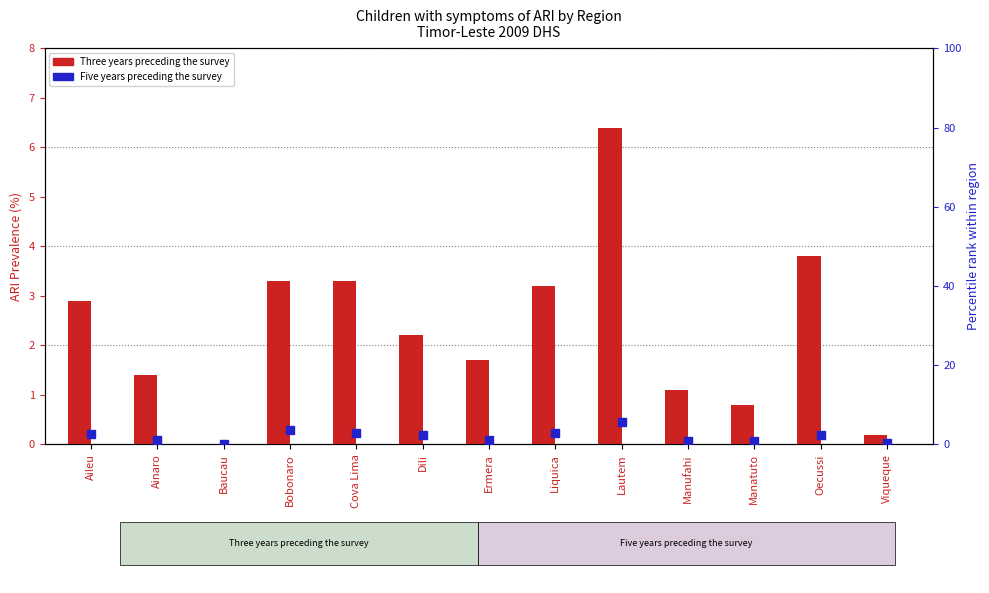

Is the value of Three years preceding the survey at Bobonaro greater than the value of Five years preceding the survey at Cova Lima?

Yes